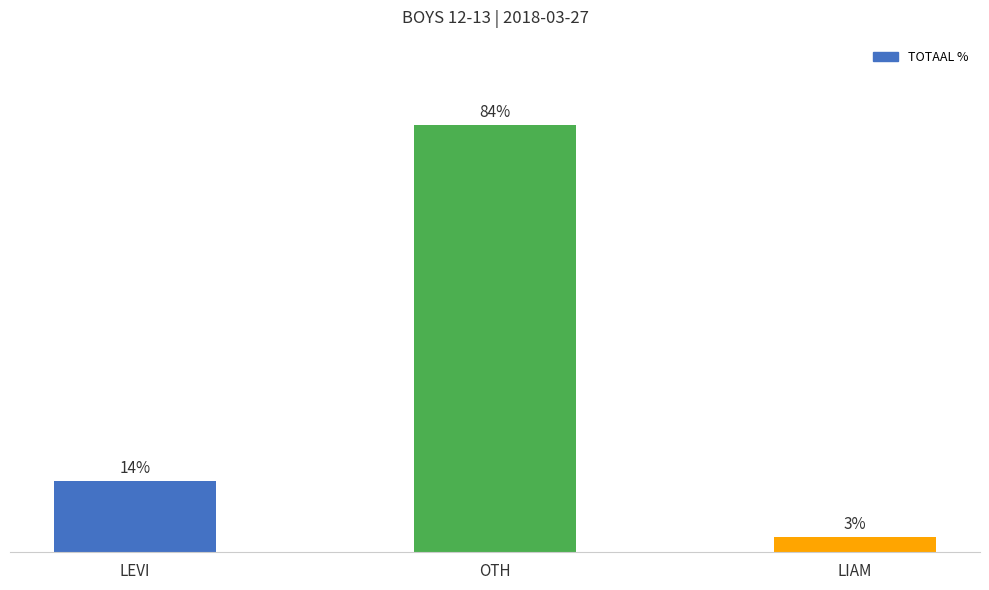

Which category has the lowest value across all series?

LIAM